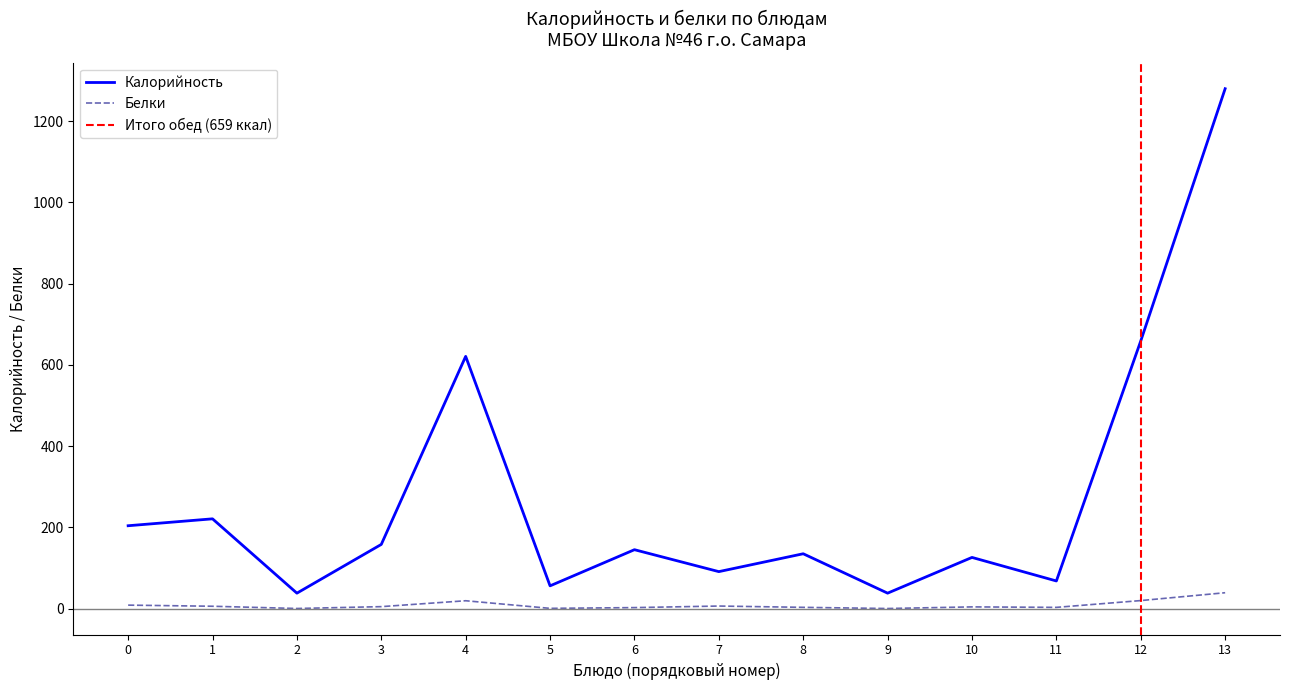

True or false: Калорийность and Белки intersect in this chart.

False